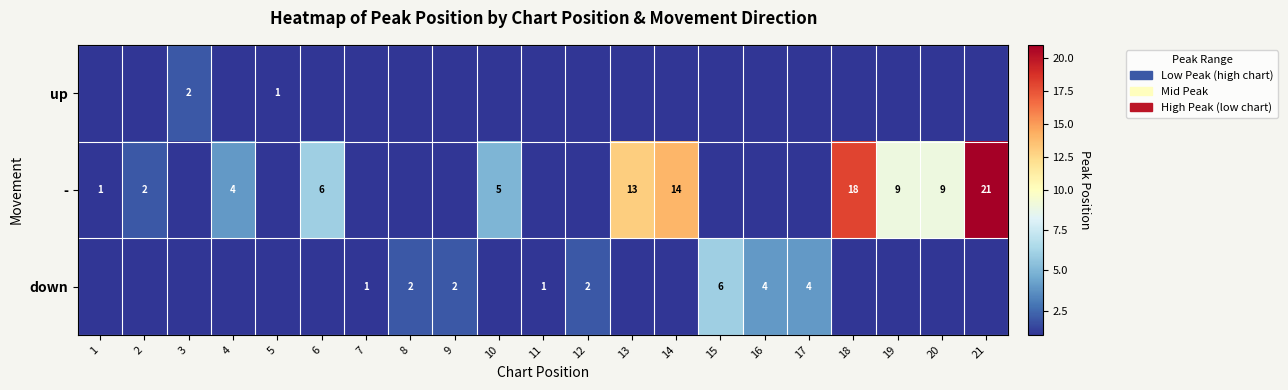

What is the total value across all series at 13?

13